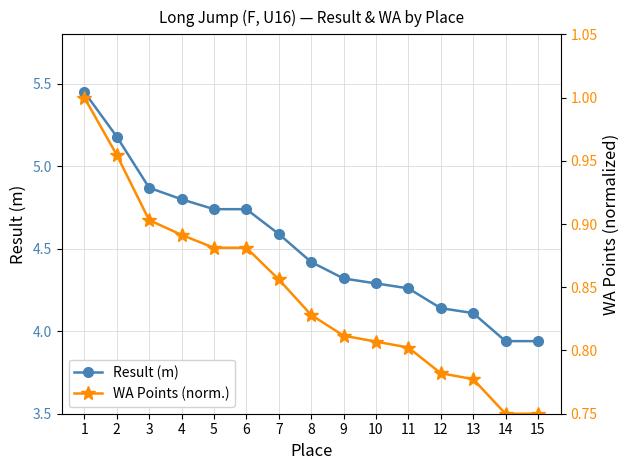

Reading left to right, what are all the values shown in this chart?

Result (m): 5.5	5.2	4.9	4.8	4.7	4.7	4.6	4.4	4.3	4.3	4.3	4.1	4.1	3.9	3.9
WA Points (norm.): 1.0	1.0	0.9	0.9	0.9	0.9	0.9	0.8	0.8	0.8	0.8	0.8	0.8	0.8	0.8